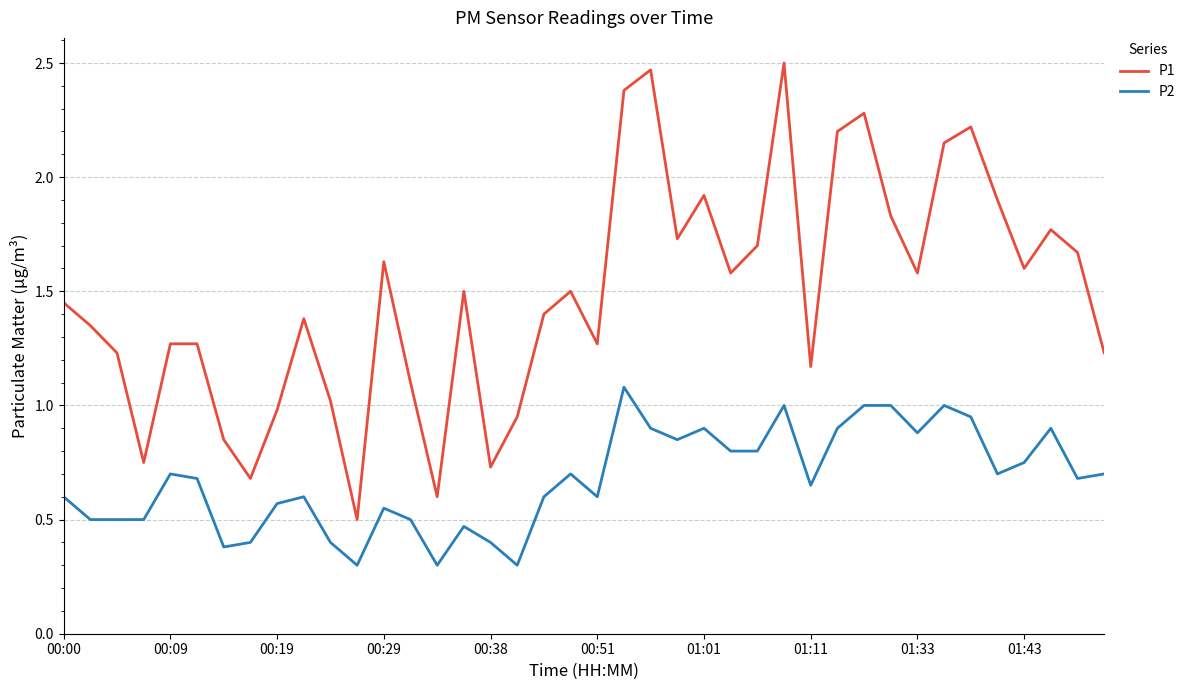

True or false: P1 and P2 cross at least once.

False